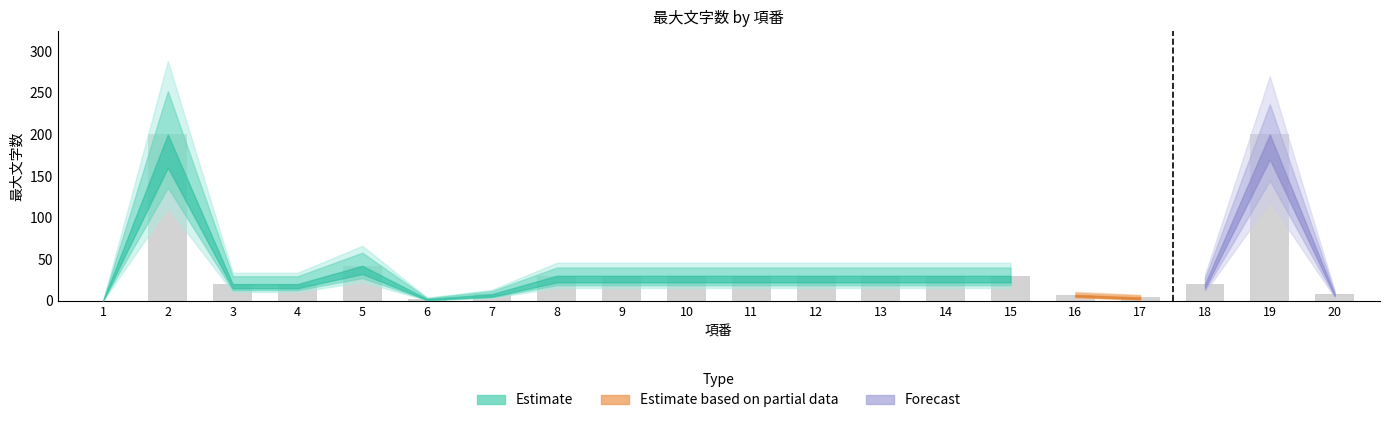

What is the sum of all values?

771